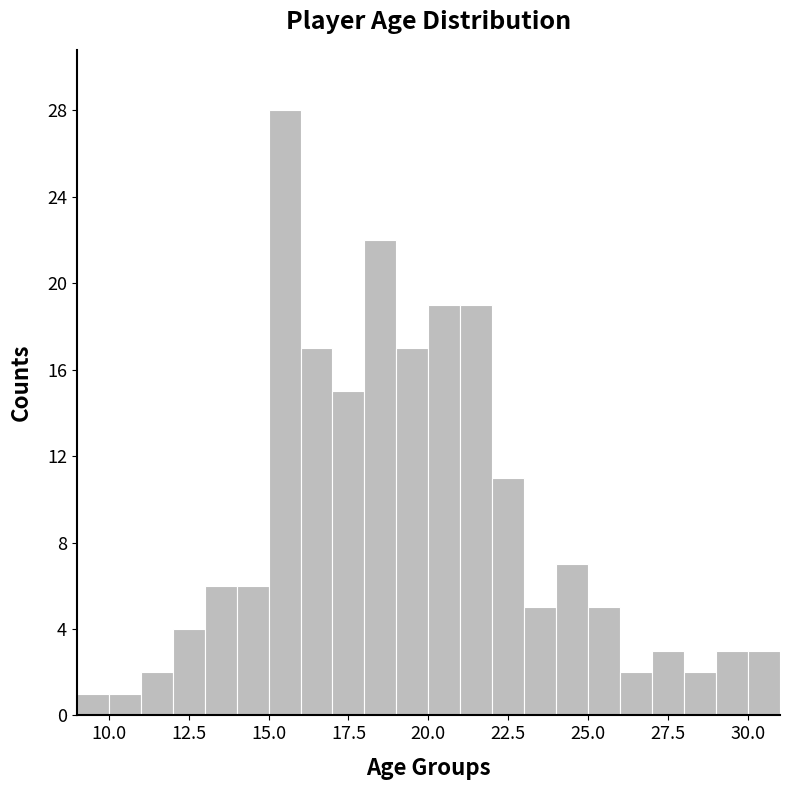

Around what value on the x-axis is the tallest bar? Give the approximate position of its centre, as read against the axis.

15.5